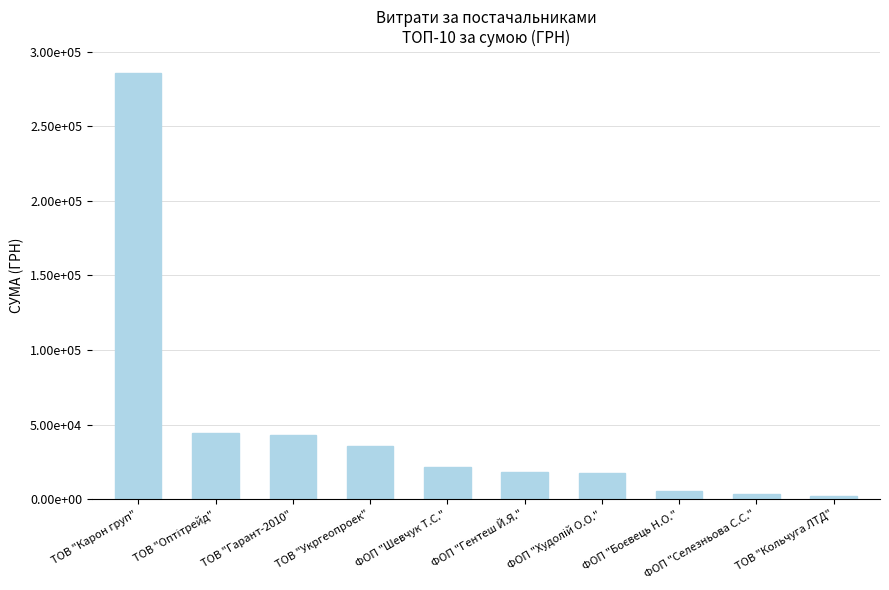

Does the chart contain any negative values?

No